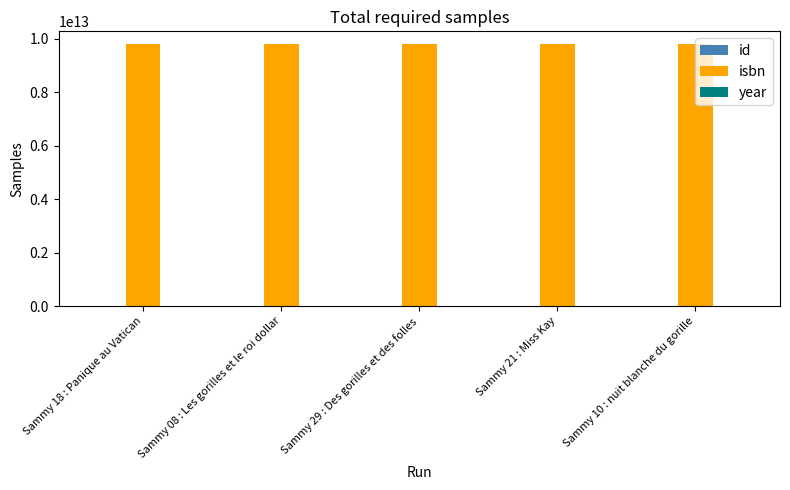

Which series has the largest total across all categories?

isbn